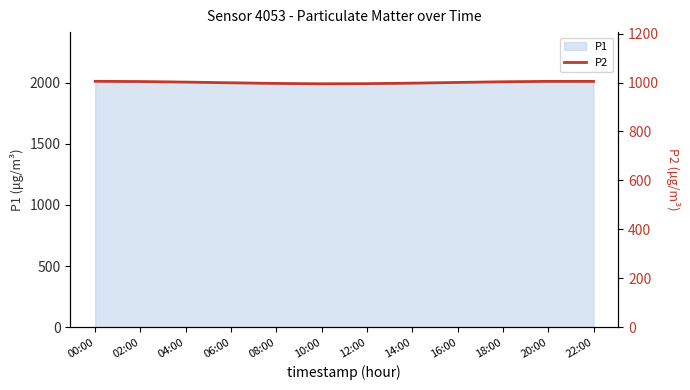

How many lines are shown in the chart?

1